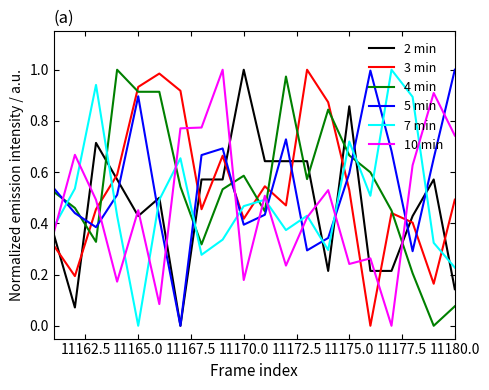

After their last crossing, which series has the higher values: 5 min or 7 min?

5 min